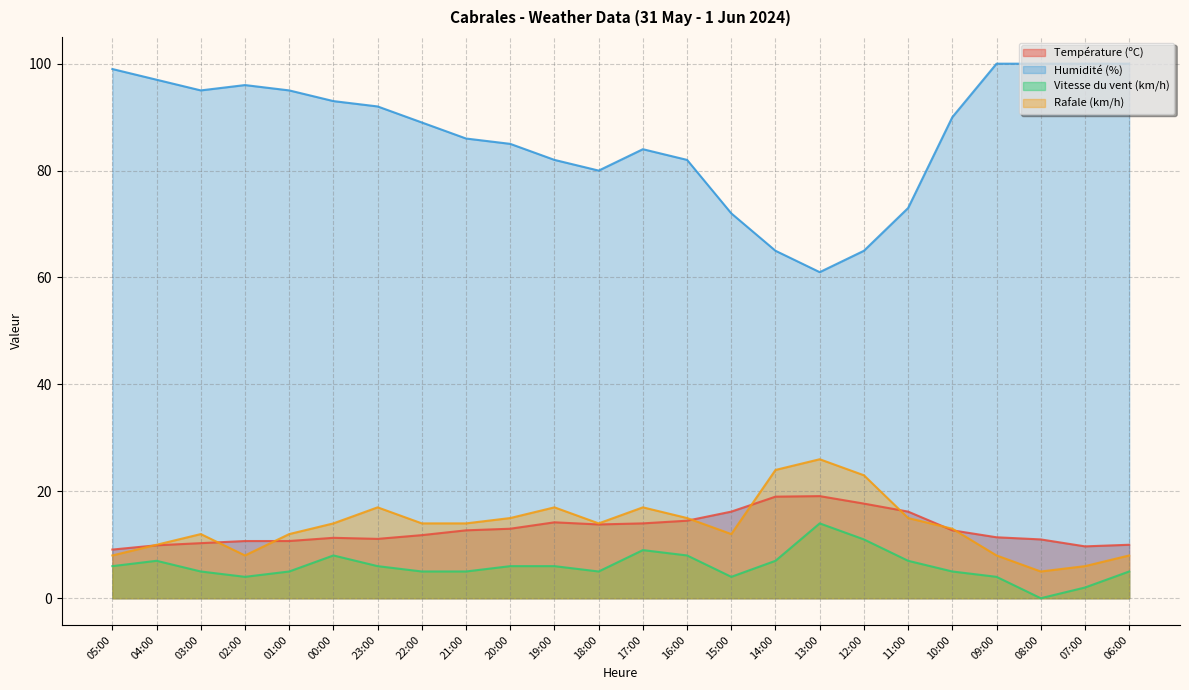

Is the value of Humidité (%) at 12:00 greater than the value of Vitesse du vent (km/h) at 18:00?

Yes